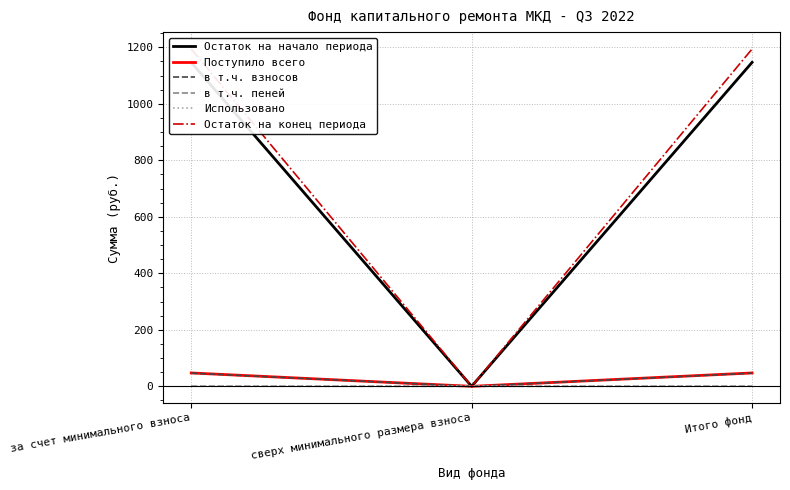

How many values in the в т.ч. пеней series exceed 0?

2